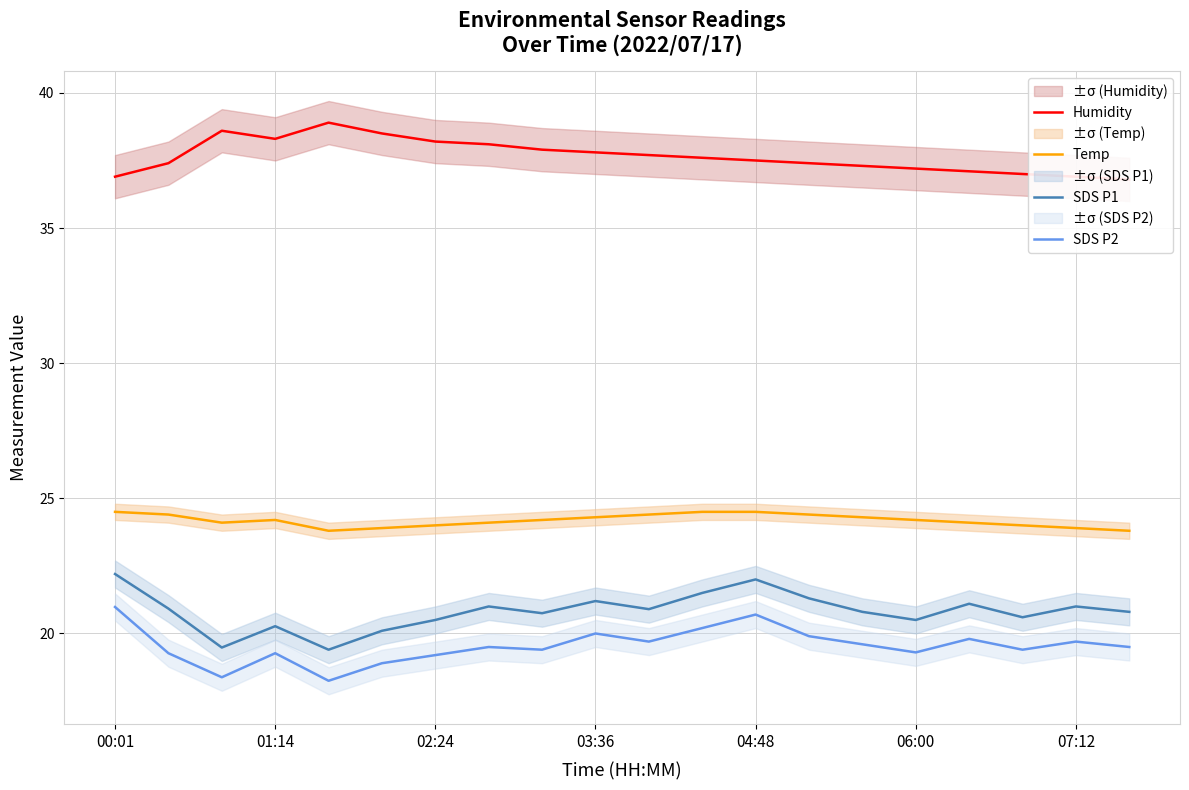

True or false: SDS P1 and SDS P2 intersect in this chart.

False